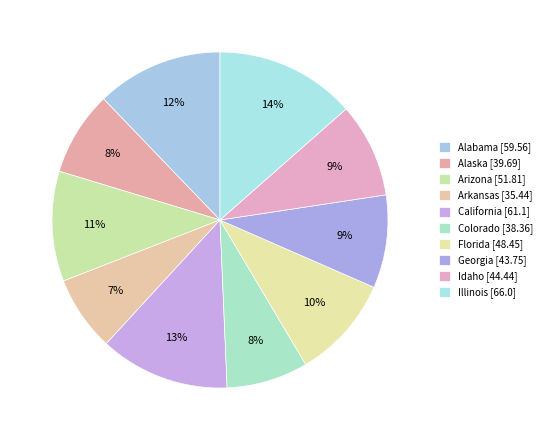

Does Colorado account for over 50% of the chart?

No